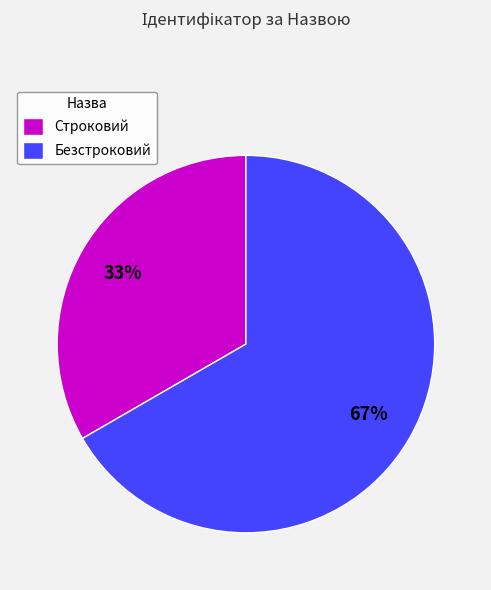

Which has a higher value, Безстроковий or Строковий?

Безстроковий